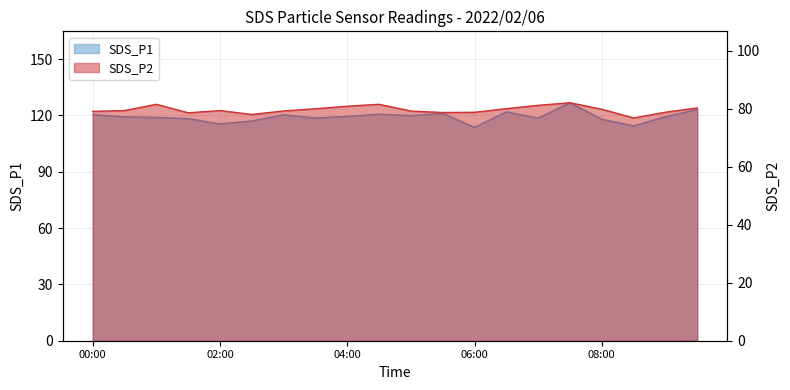

True or false: SDS_P1 has more than 1 interior local peaks.

True